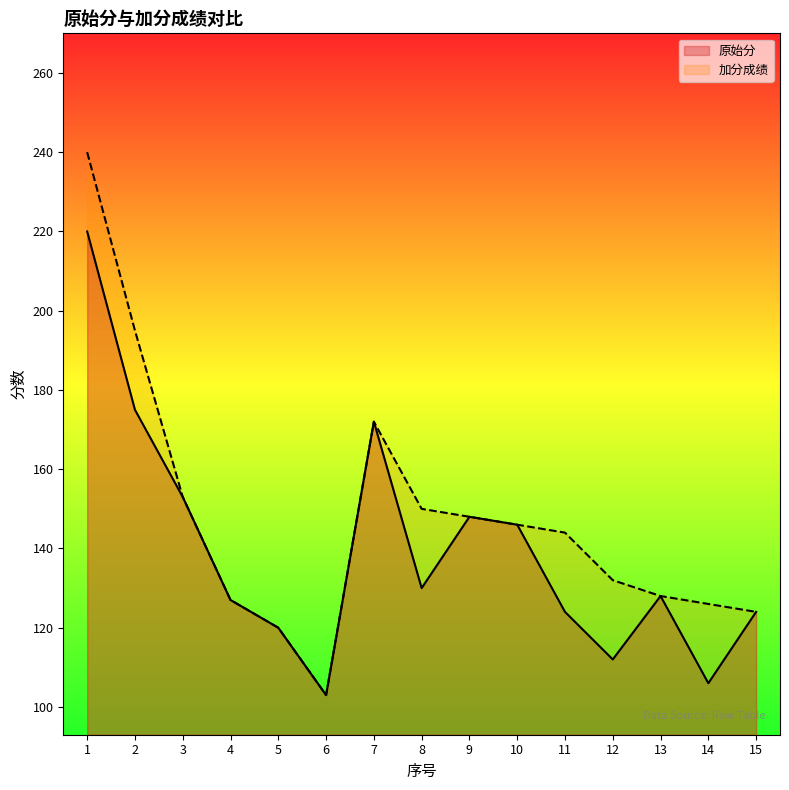

Where is the first local minimum for 加分成绩?

6